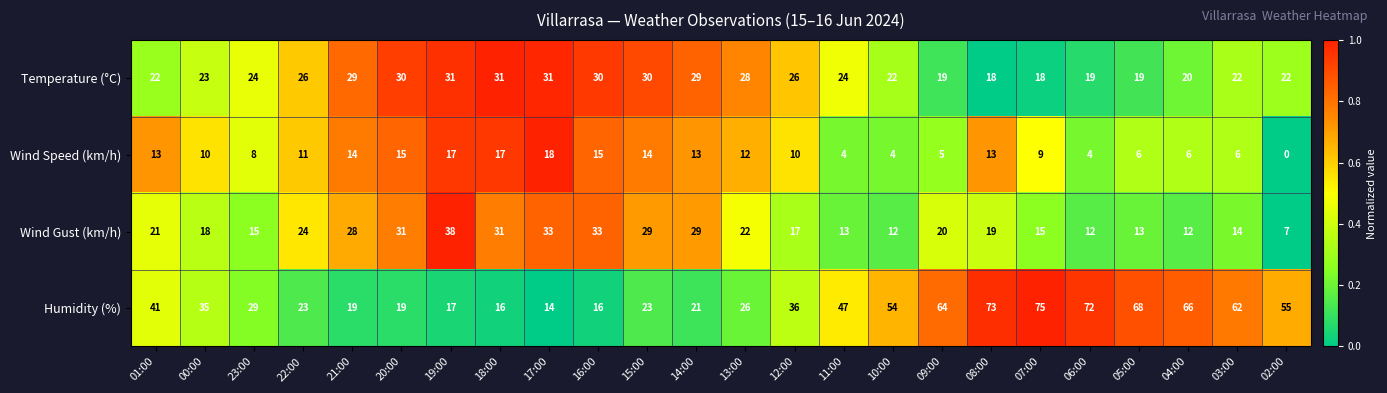

List the series in order of their peak value, lowest first.

Wind Speed (km/h), Temperature (°C), Wind Gust (km/h), Humidity (%)